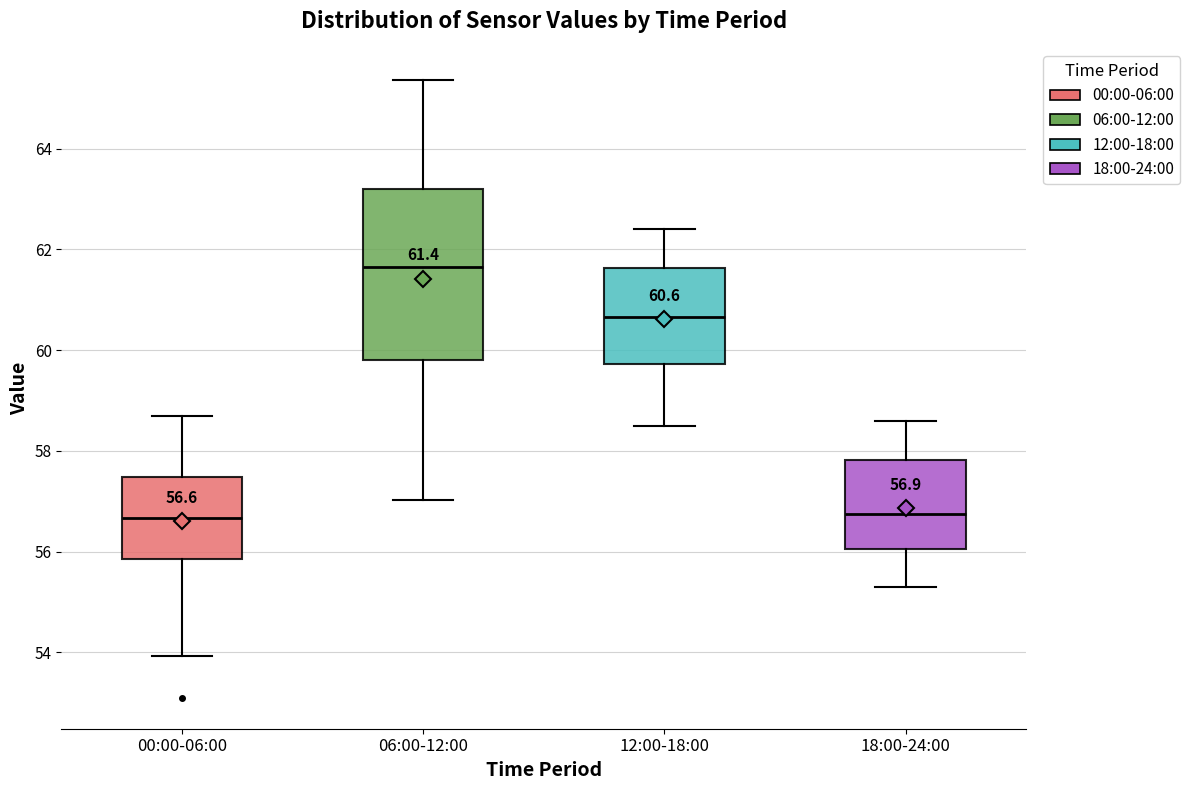

Comparing the boxes themselves (not the whiskers), which one is the tallest?

06:00-12:00